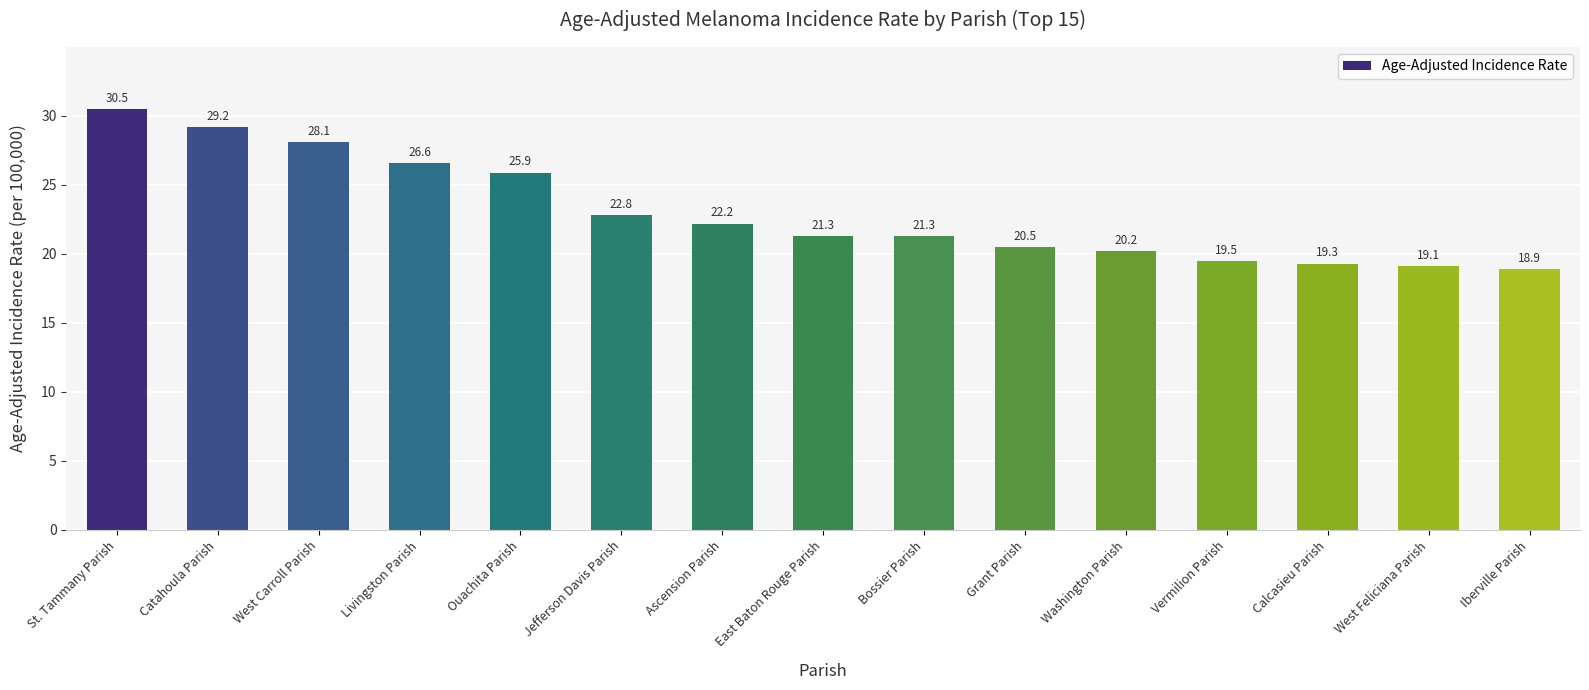

The chart shows a value of 14.0 at Ascension Parish. True or false?

False